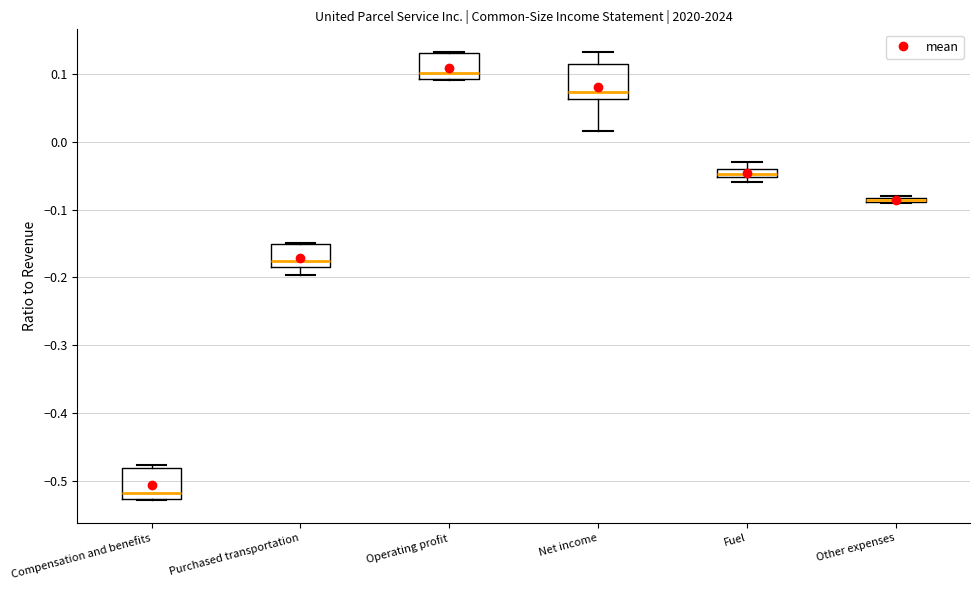

Where is the upper edge of the box for Purchased transportation on the y-axis? The values are not printed on the chart, so give them approximately, as read against the axis.

-0.15